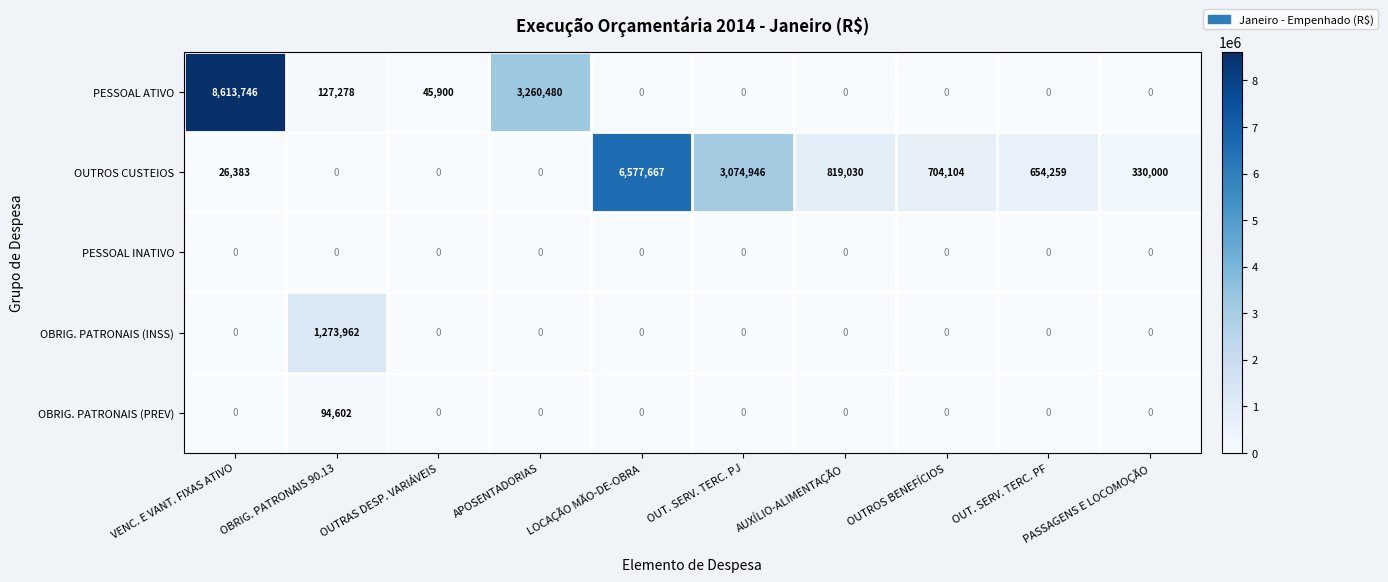

What is the maximum value for OBRIG. PATRONAIS (INSS)?

1273962